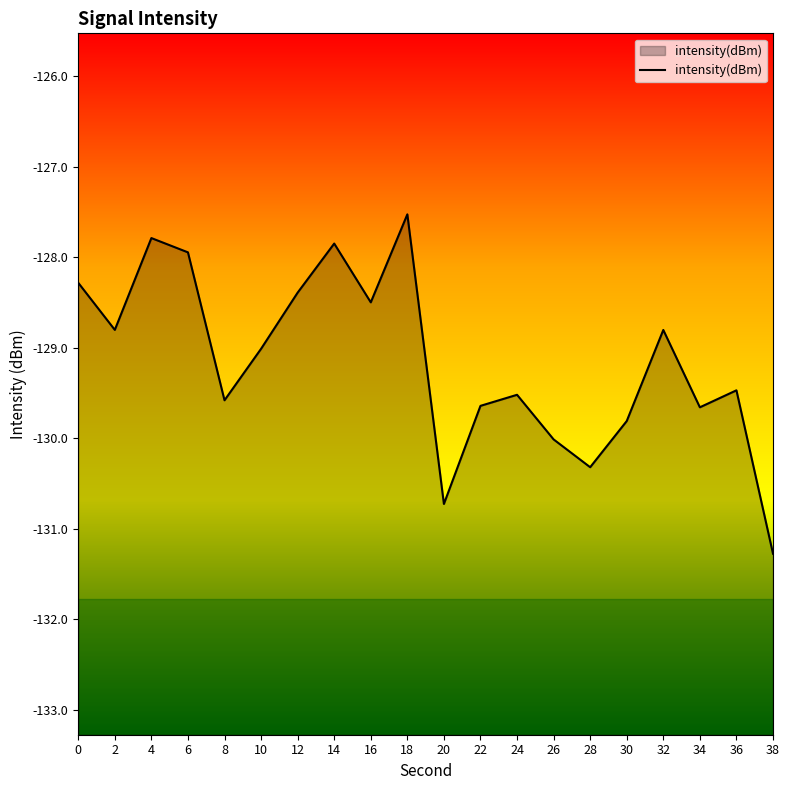

What is the change in value from 24 to 38?

-1.8